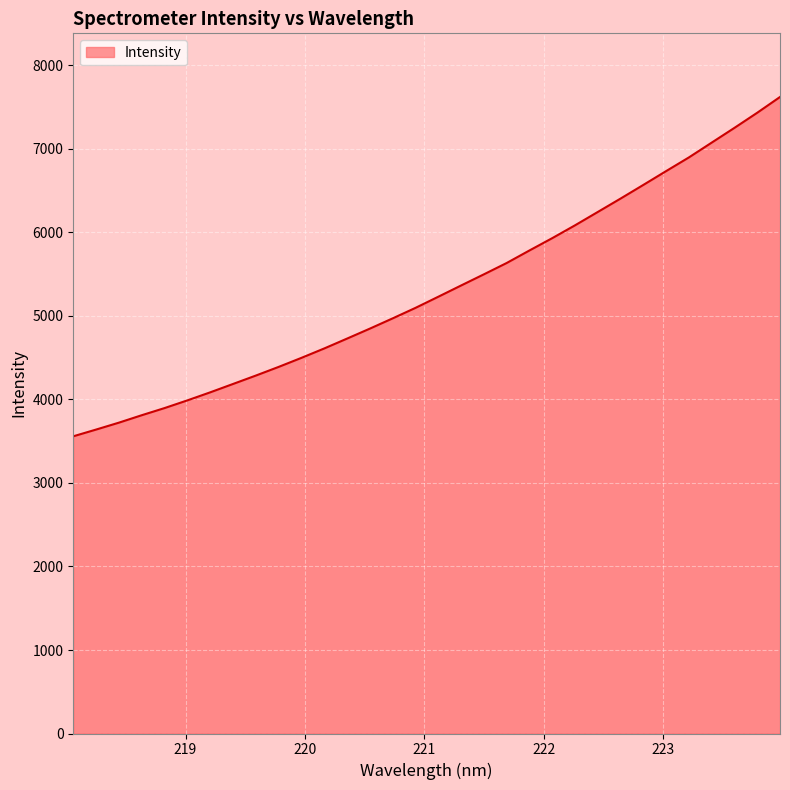

What is the smallest value displayed?

3559.3